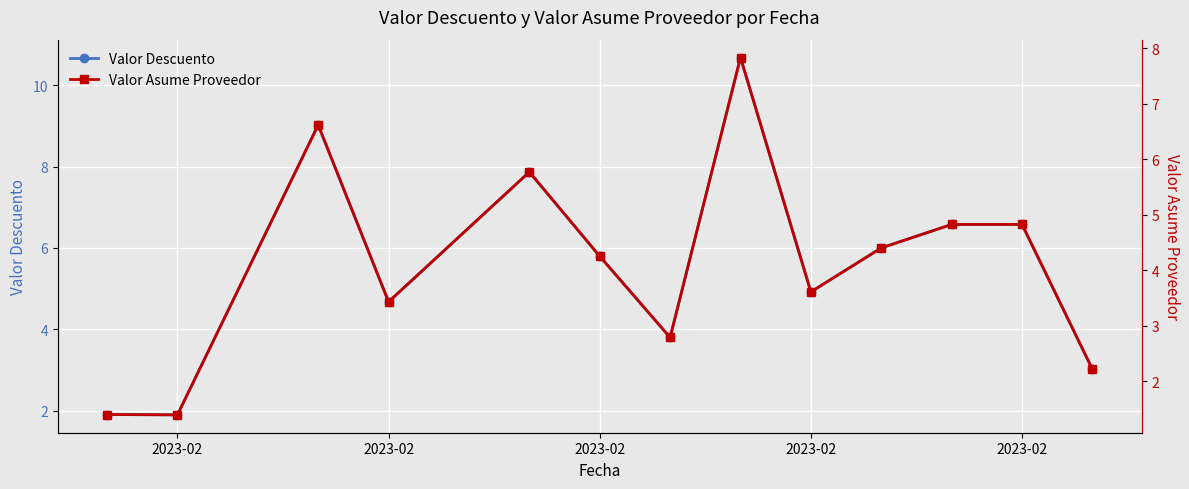

At how many categories does at least one series exceed 7?

3